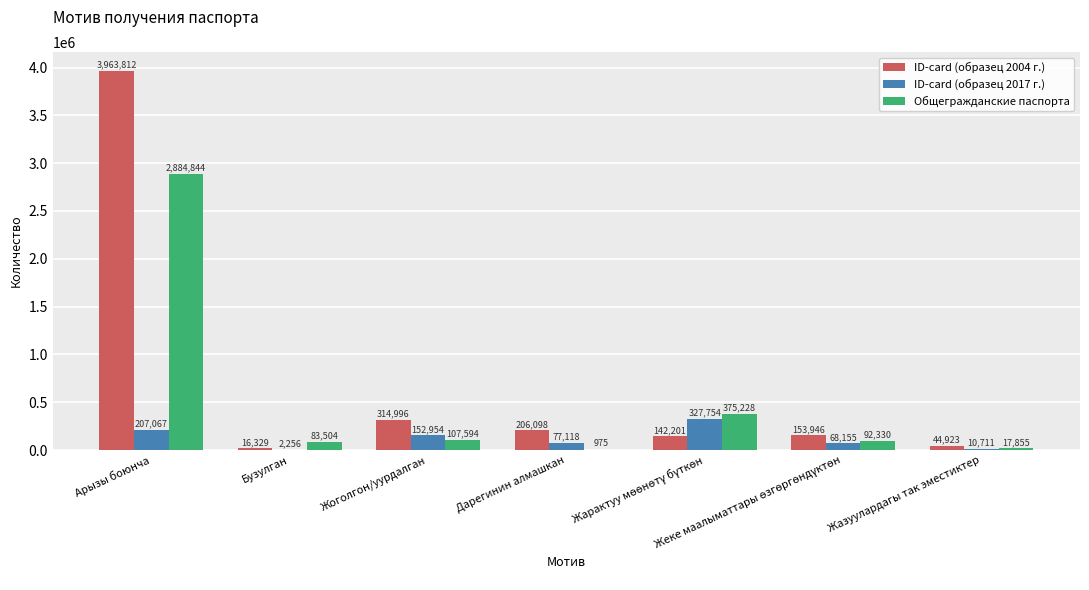

What is the highest value of the Общегражданские паспорта series?

2884844